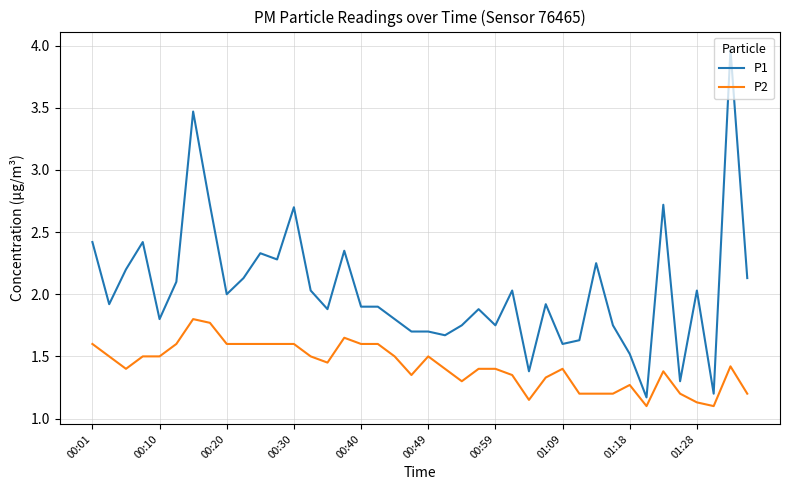

Which series has the largest total across all categories?

P1